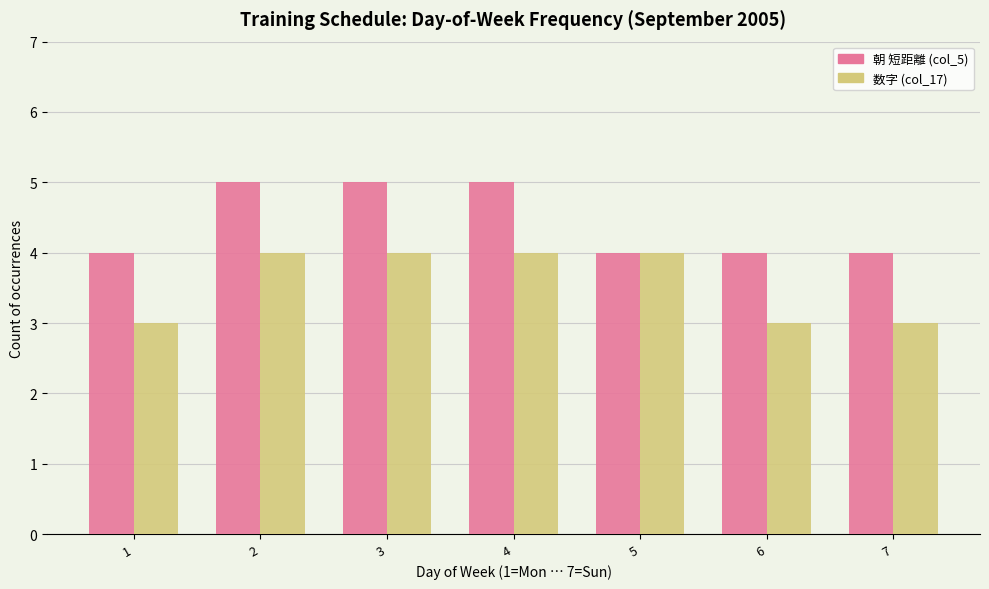

What is the value of the 数字 (col_17) bar at the 4th from the left?

4